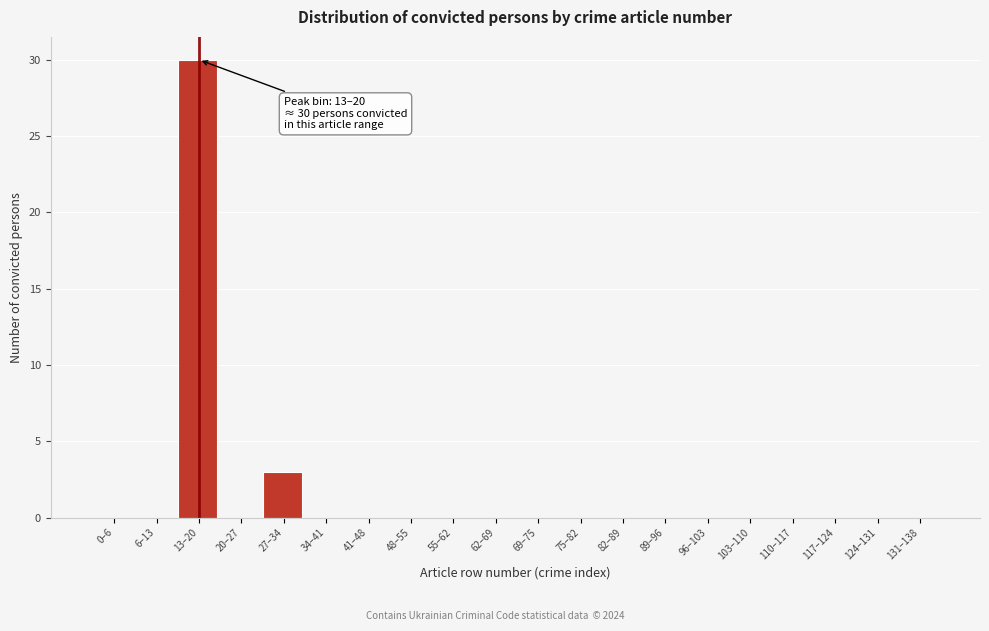

Reading left to right, transcribe all the data shown in this chart.

0–6=0	6–13=0	13–20=30	20–27=0	27–34=3	34–41=0	41–48=0	48–55=0	55–62=0	62–69=0	69–75=0	75–82=0	82–89=0	89–96=0	96–103=0	103–110=0	110–117=0	117–124=0	124–131=0	131–138=0